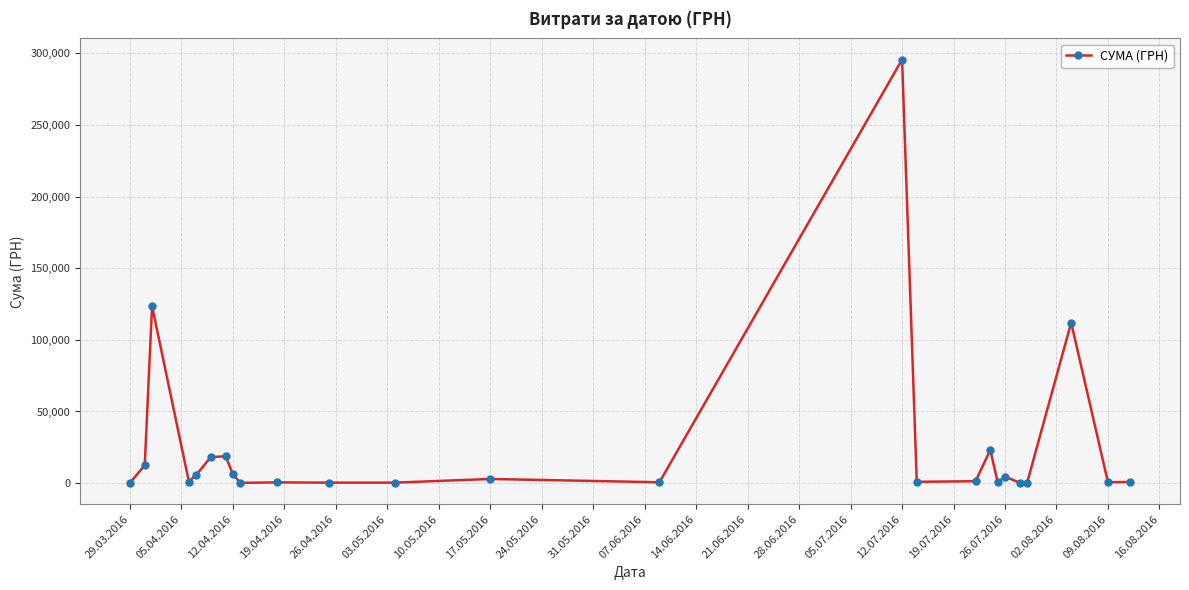

What is the maximum value shown in the chart?

295638.6